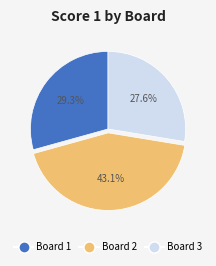

Rank the categories by value from lowest to highest.

Board 3, Board 1, Board 2